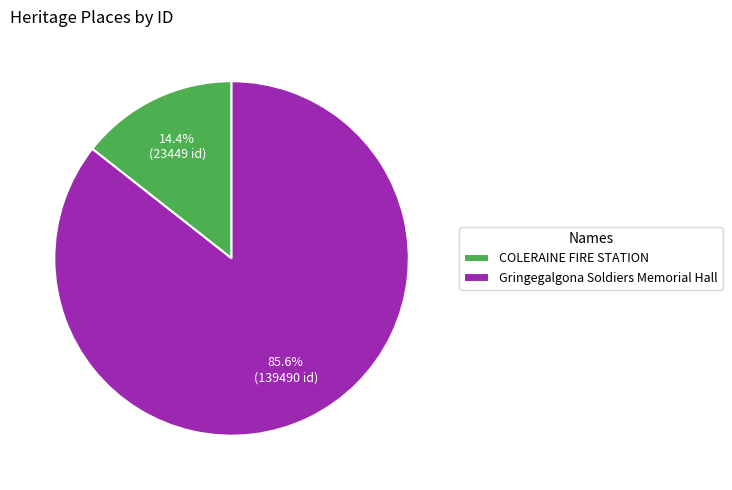

Between Gringegalgona Soldiers Memorial Hall and COLERAINE FIRE STATION, which is larger?

Gringegalgona Soldiers Memorial Hall